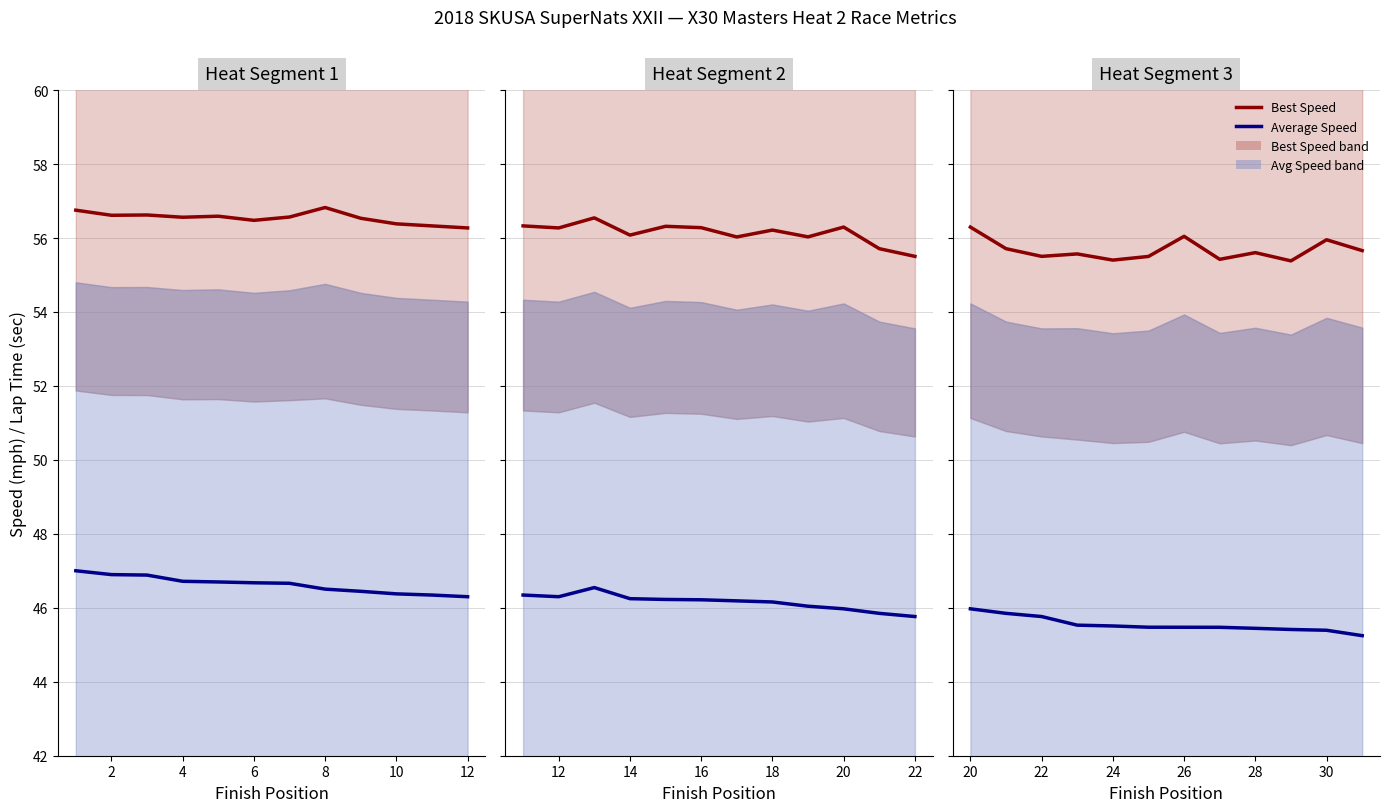

True or false: Best Speed has more than 2 interior local peaks.

True